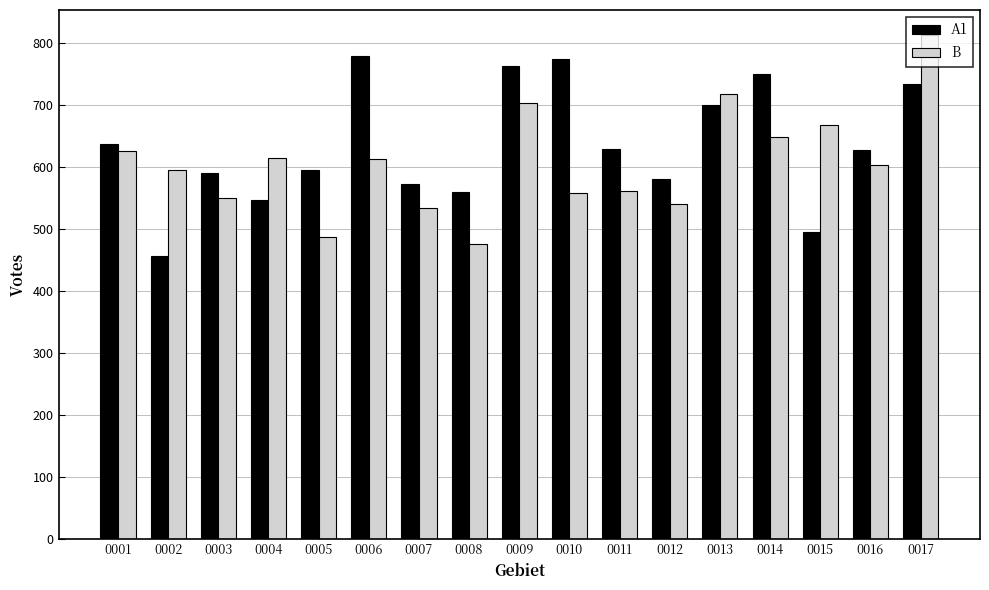

Rank the series by their maximum value, from lowest to highest.

A1, B